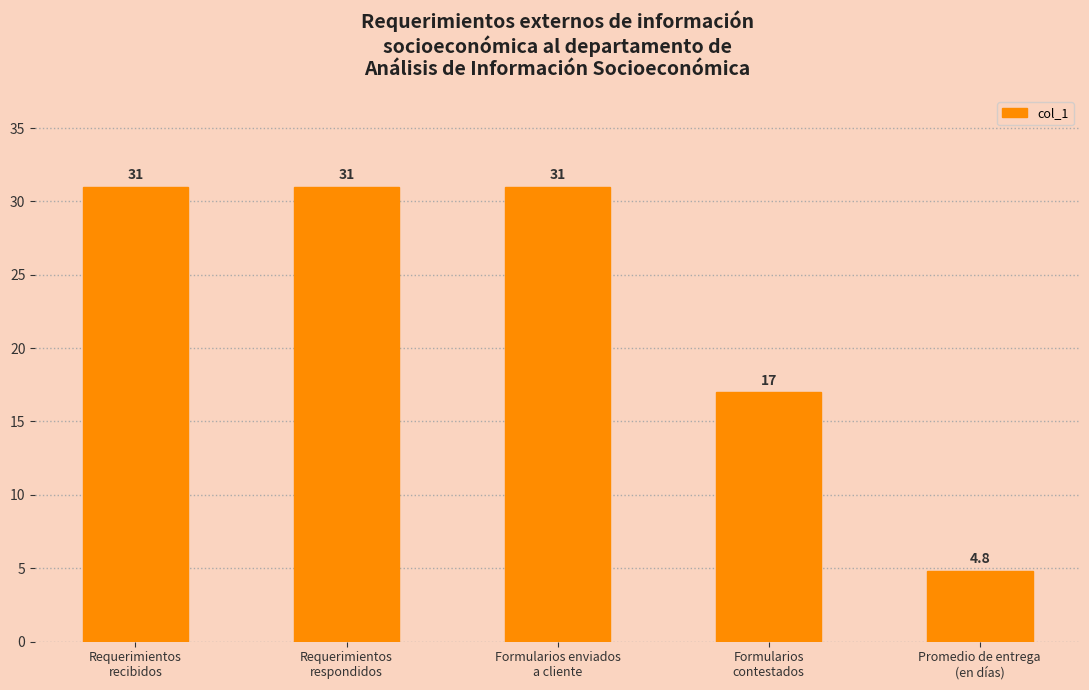

What is the label of the 1st bar from the right?

Promedio de entrega
(en días)